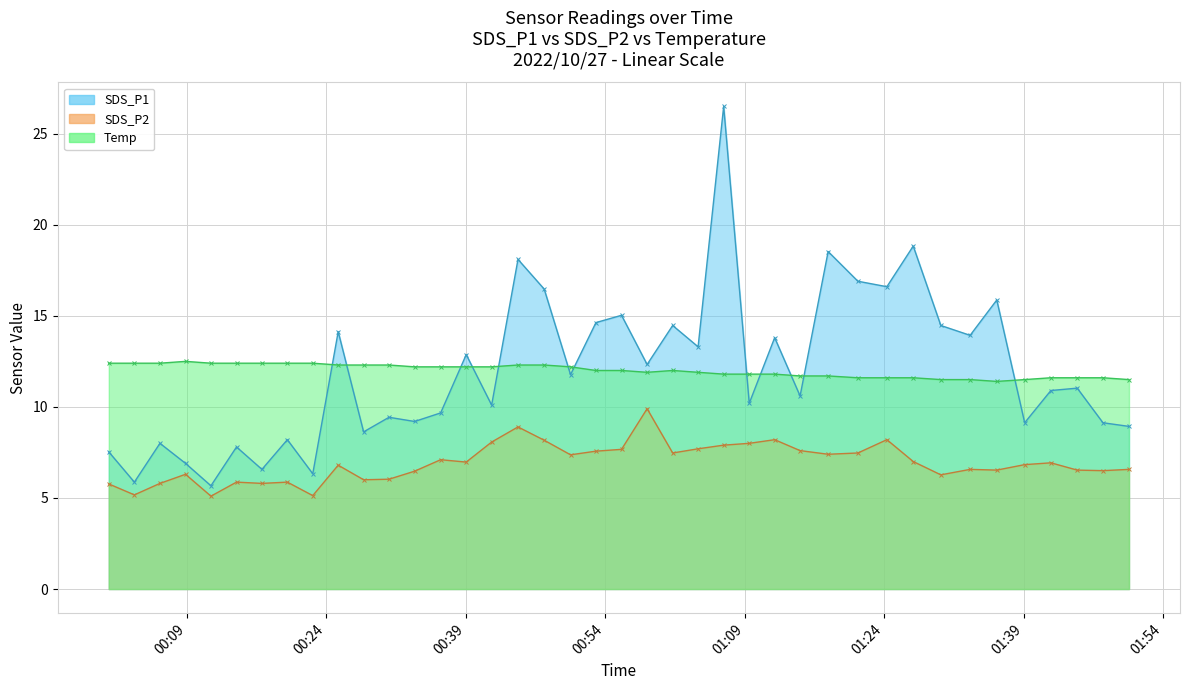

What is the value of the SDS_P1 point at the 3rd from the left?

8.0